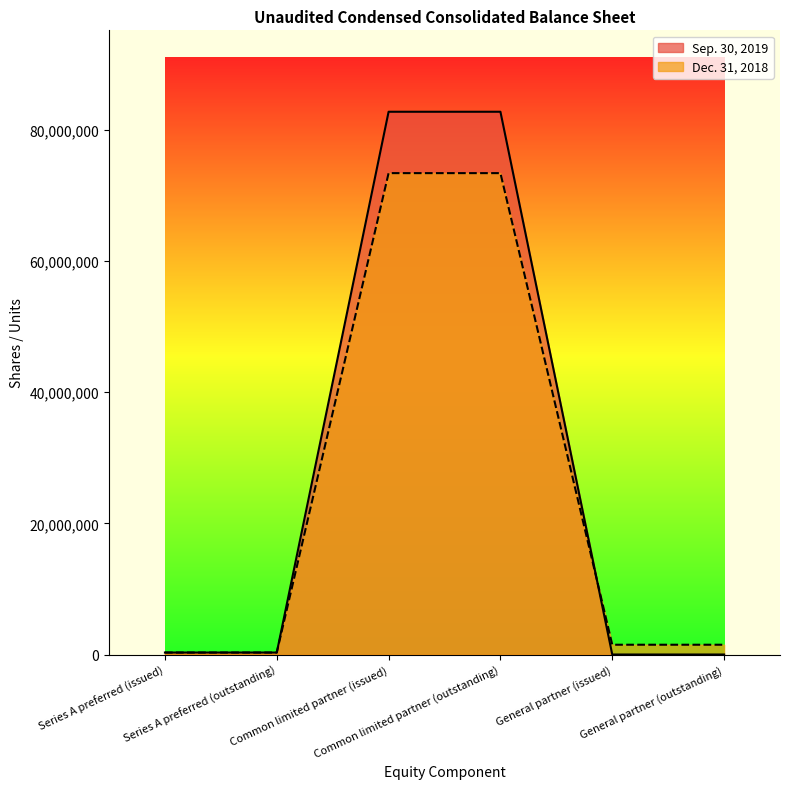

Rank the series by their maximum value, from lowest to highest.

Dec. 31, 2018, Sep. 30, 2019